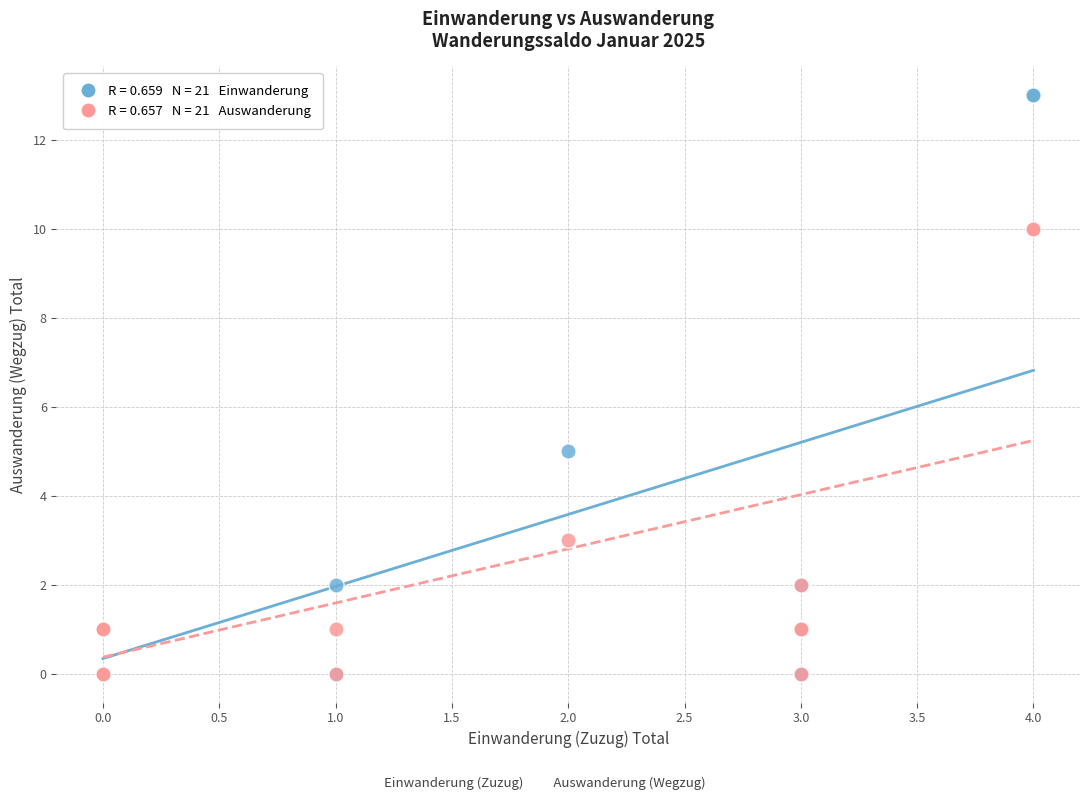

Across all series, what Y value is closest to 6?

5